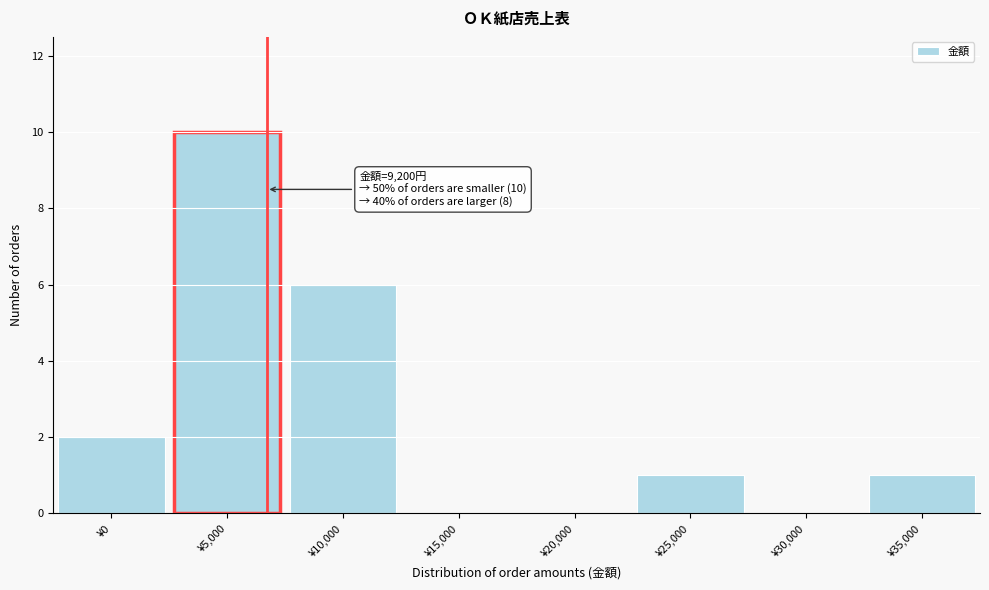

Reading right to left, transcribe all the data shown in this chart.

¥35,000=1	¥30,000=0	¥25,000=1	¥20,000=0	¥15,000=0	¥10,000=6	¥5,000=10	¥0=2